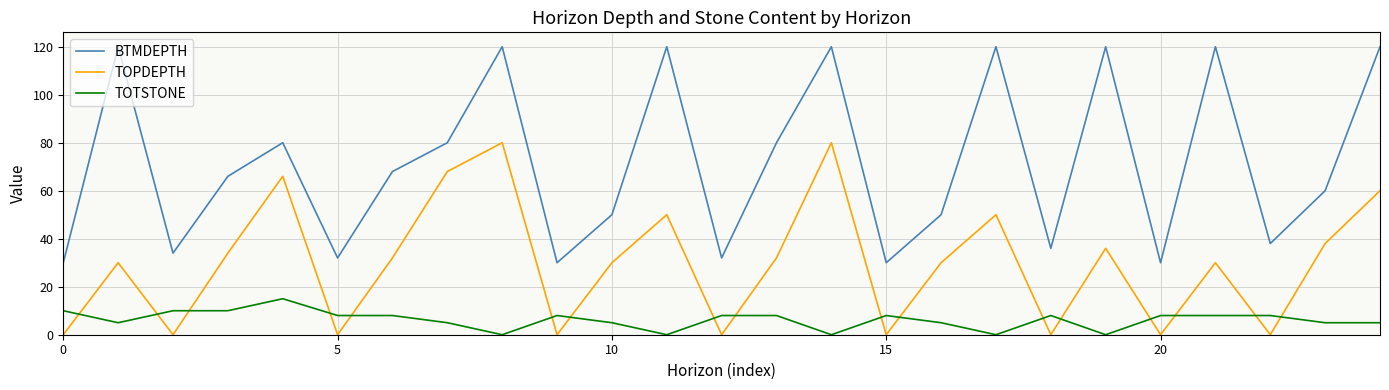

Rank the series by their maximum value, from lowest to highest.

TOTSTONE, TOPDEPTH, BTMDEPTH